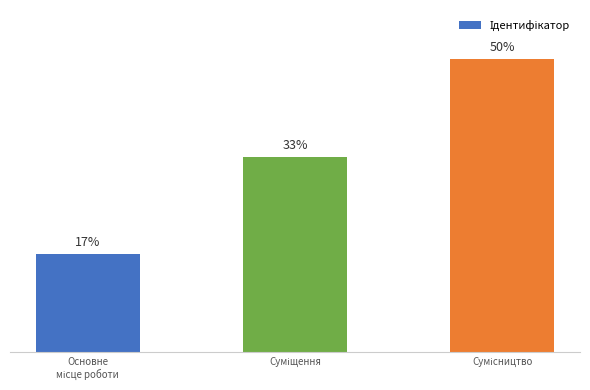

What is the difference between the values at Сумісництво and Суміщення?

1